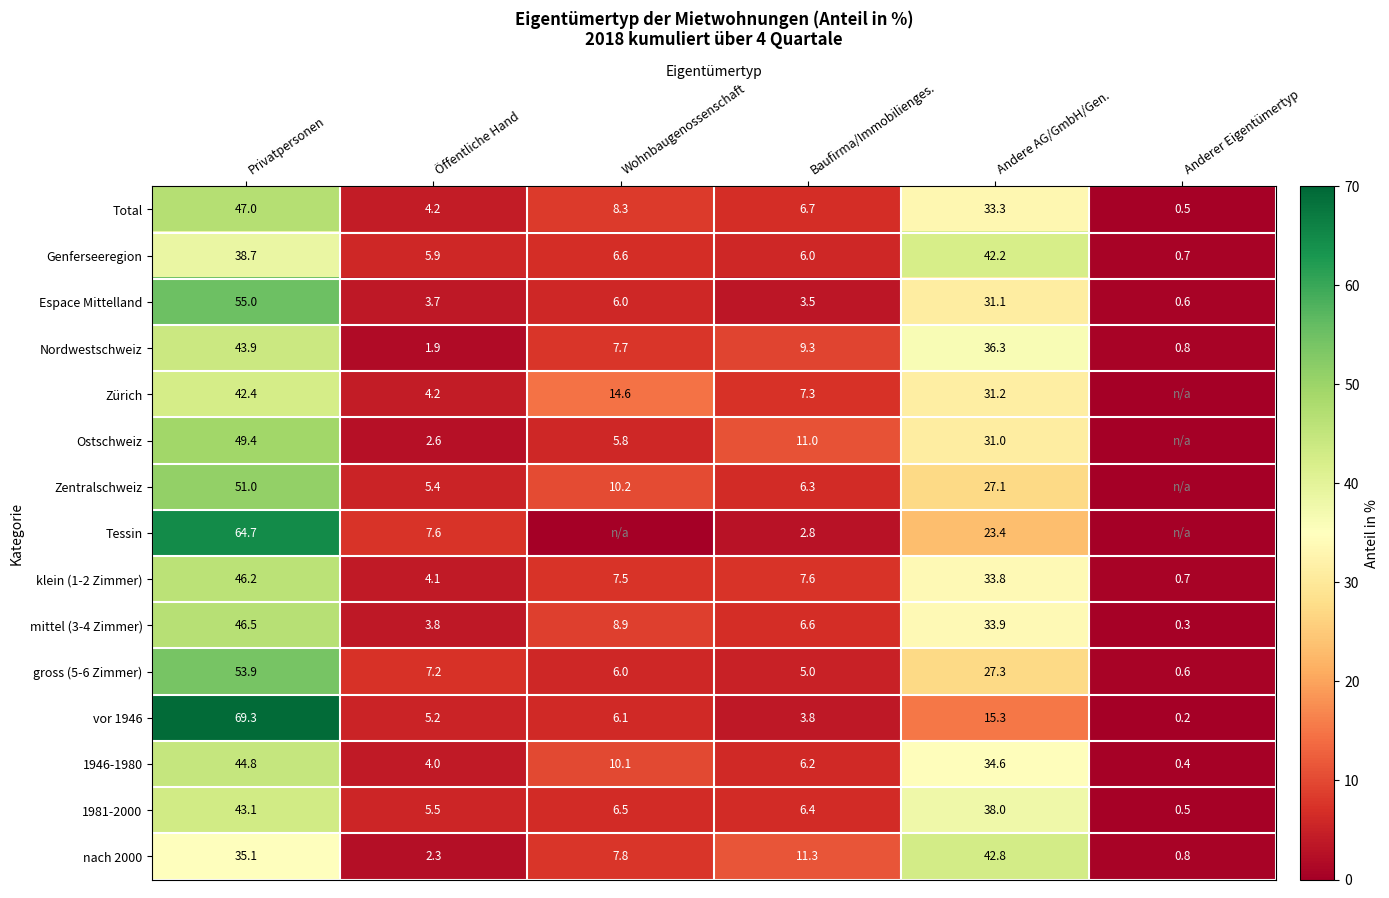

At which label is klein (1-2 Zimmer) closest to 23?

Andere AG/GmbH/Gen.